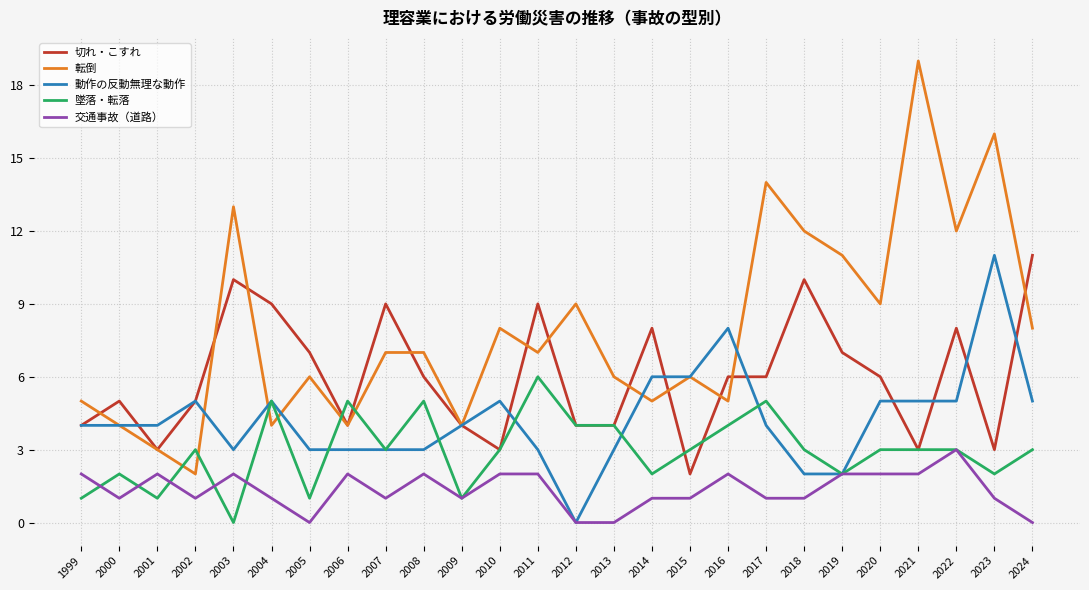

Does the chart display data point markers on the line(s)?

No